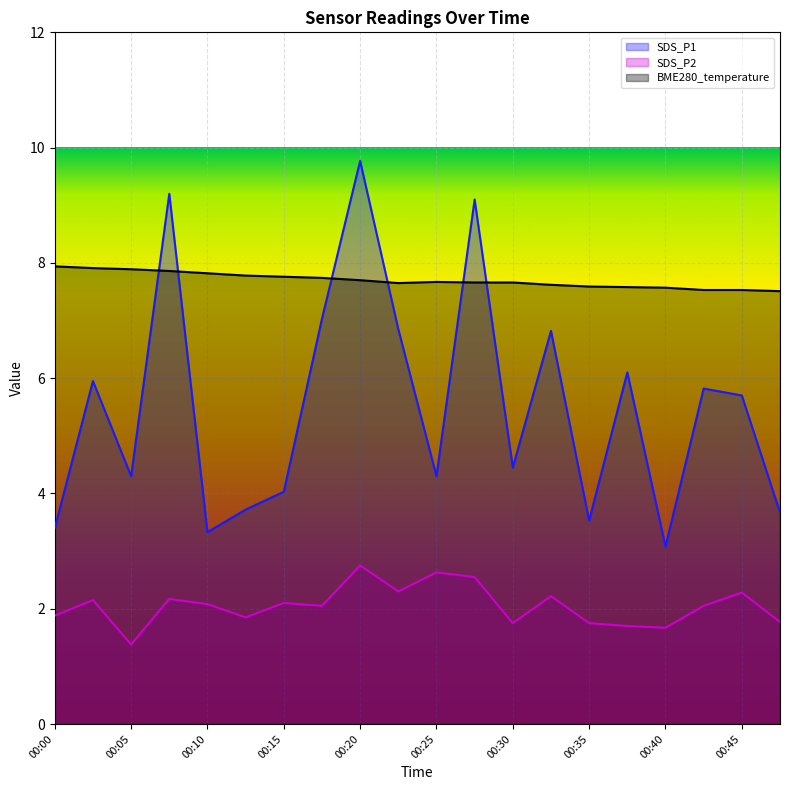

True or false: SDS_P2 and SDS_P1 intersect in this chart.

False